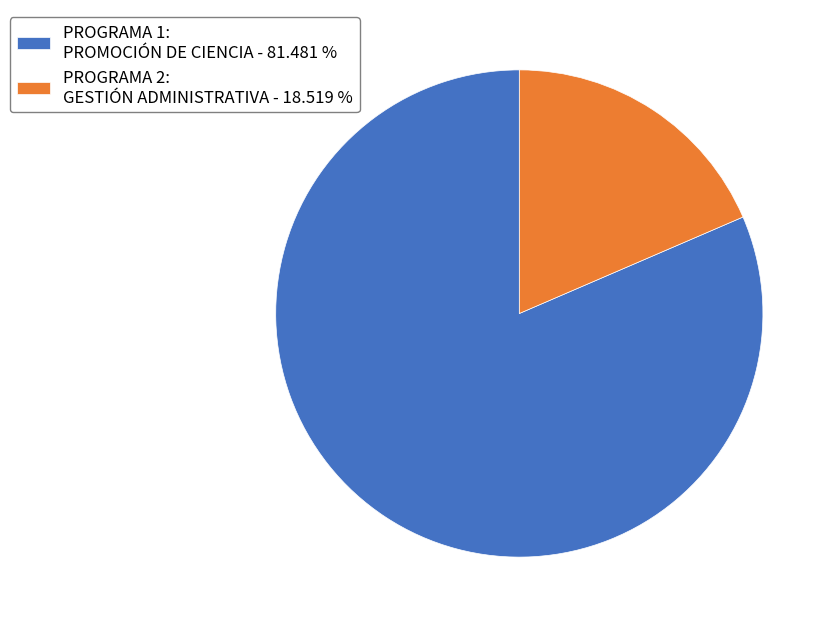

Is there a majority slice in this chart?

Yes